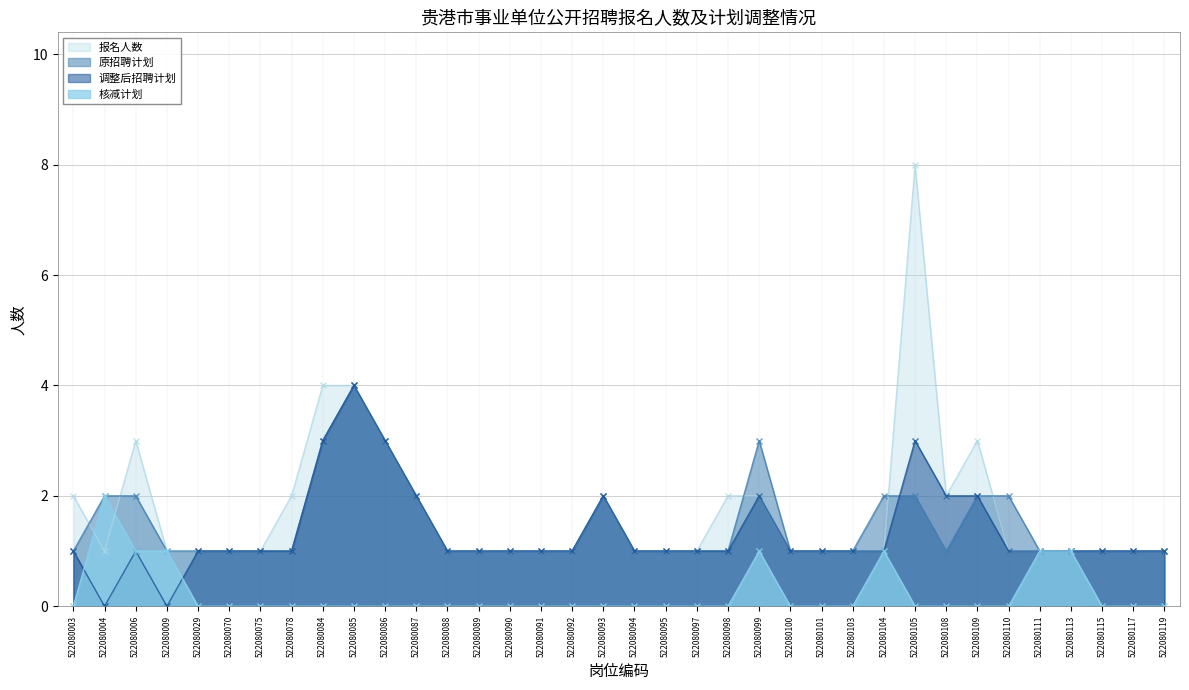

How many series are shown in this chart?

4